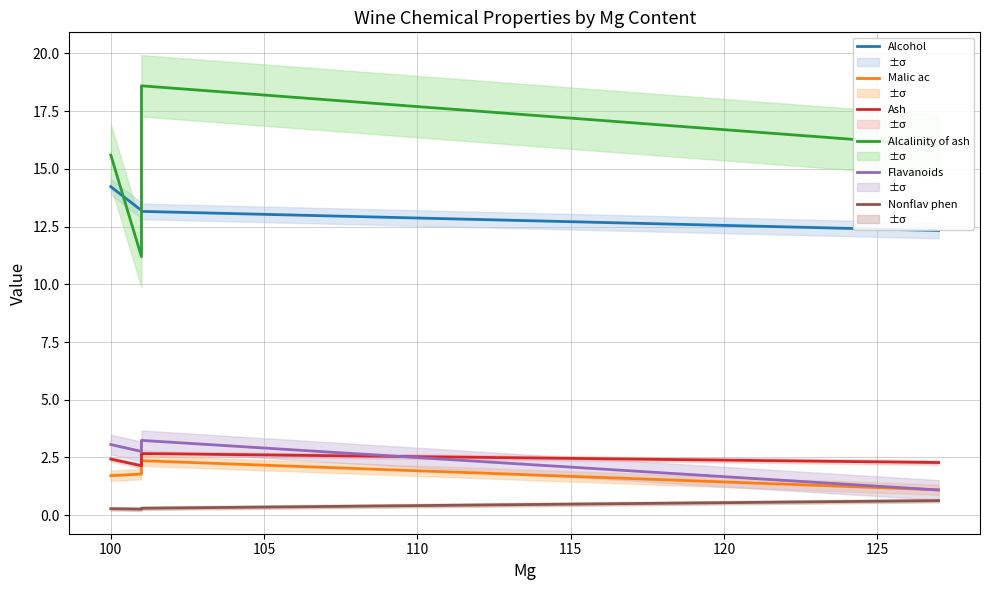

The Ash series shows 1.4 at 105. True or false?

False